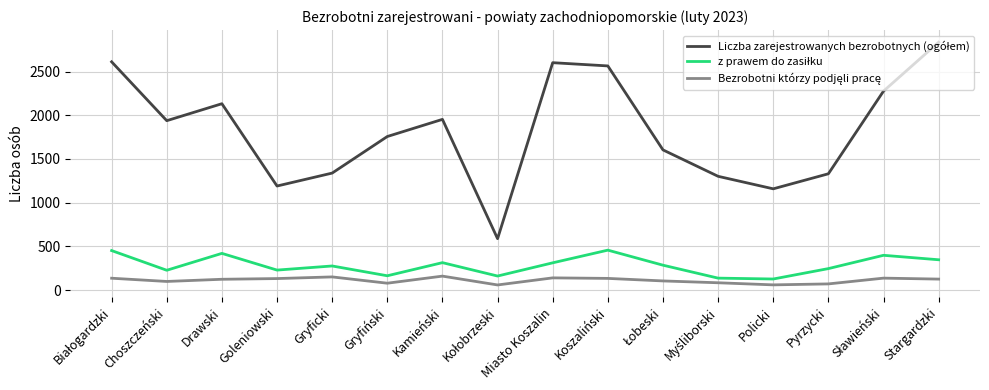

What is the maximum value shown in the chart?

2835